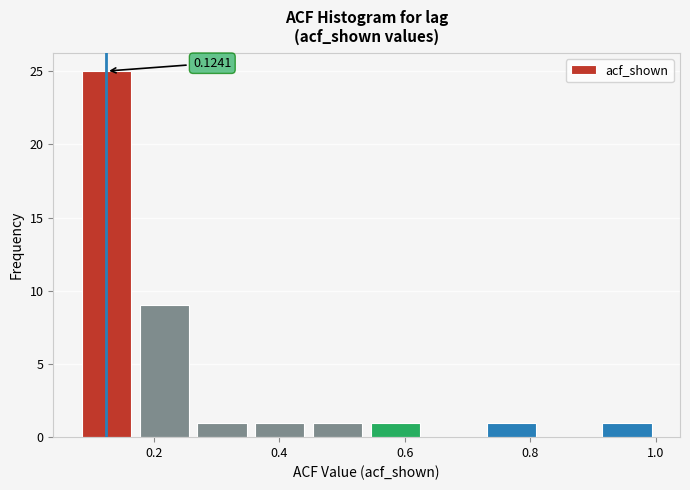

Which range on the x-axis has the tallest bar?

0.08 to 0.18